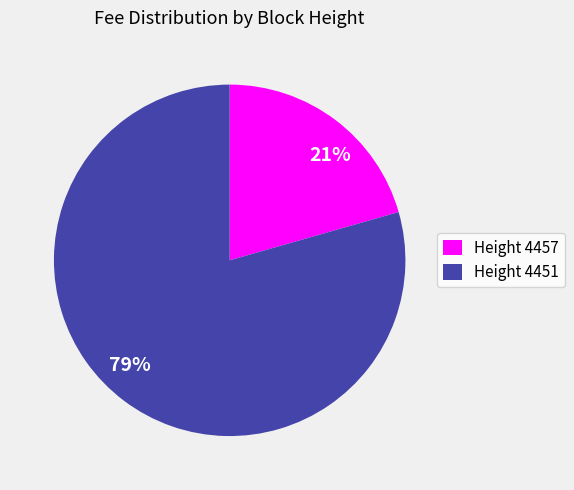

Does any single category account for the majority?

Yes